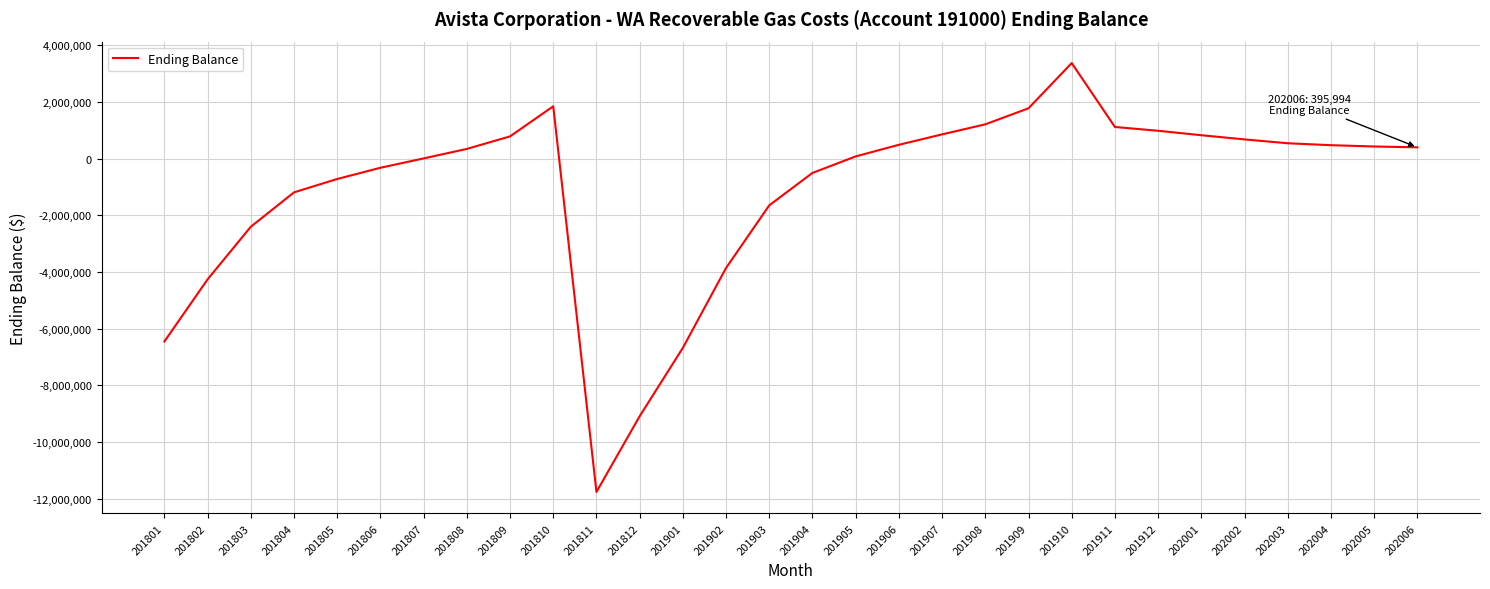

How many lines are shown in the chart?

1